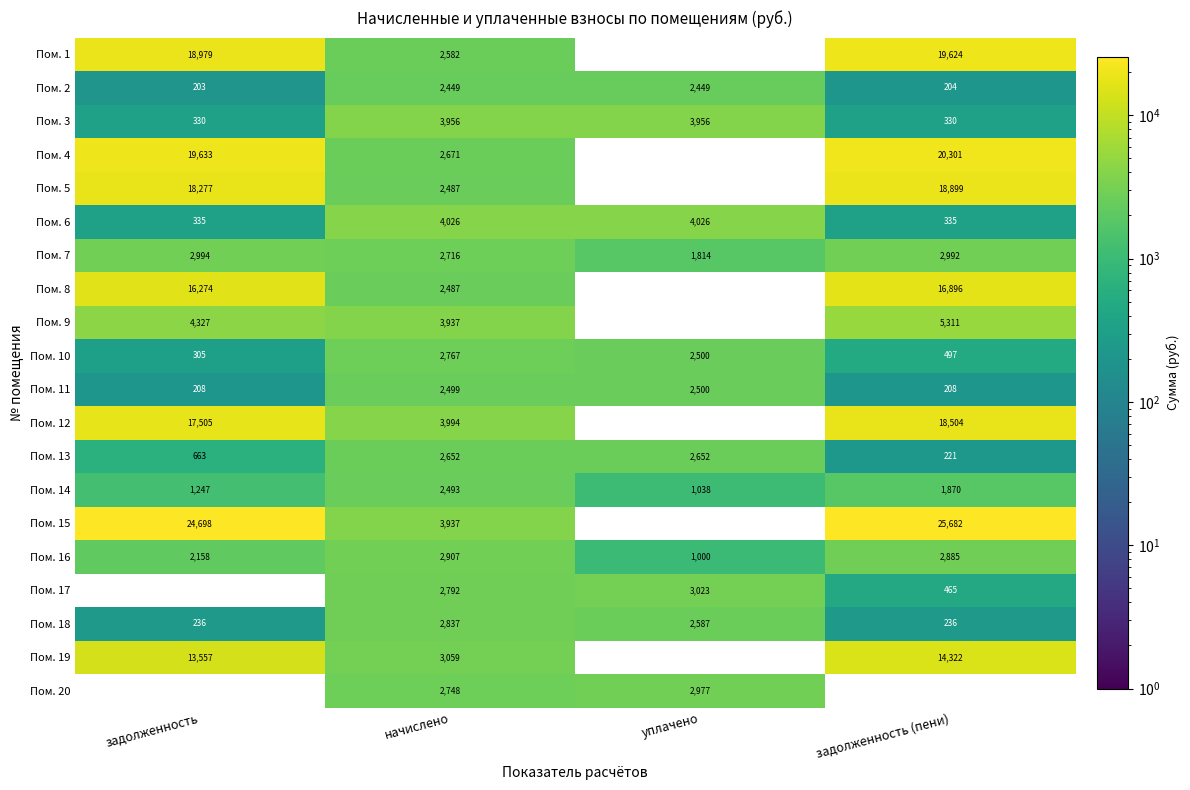

Is it true that Пом. 19 equals 23910 at задолженность?

False